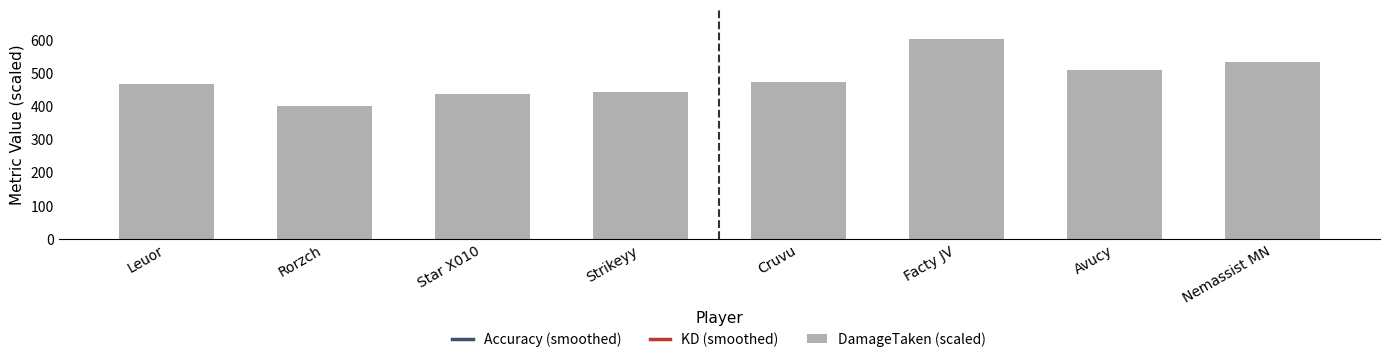

What are all the series names shown in the legend?

Accuracy (smoothed), KD (smoothed), DamageTaken (scaled)